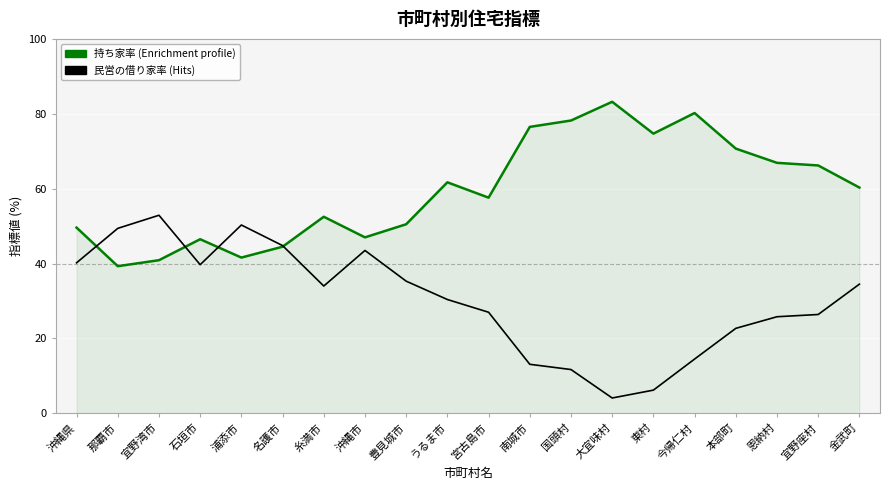

Which label corresponds to the largest value in the chart?

大宜味村